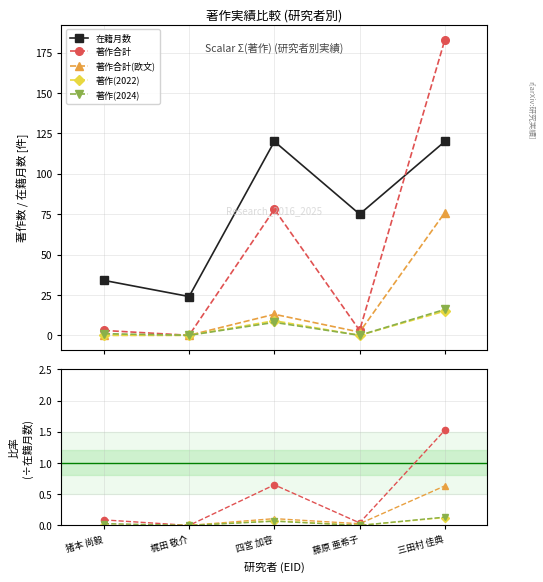

Which has a higher value, 藤原 亜希子 or 四宮 加容?

四宮 加容